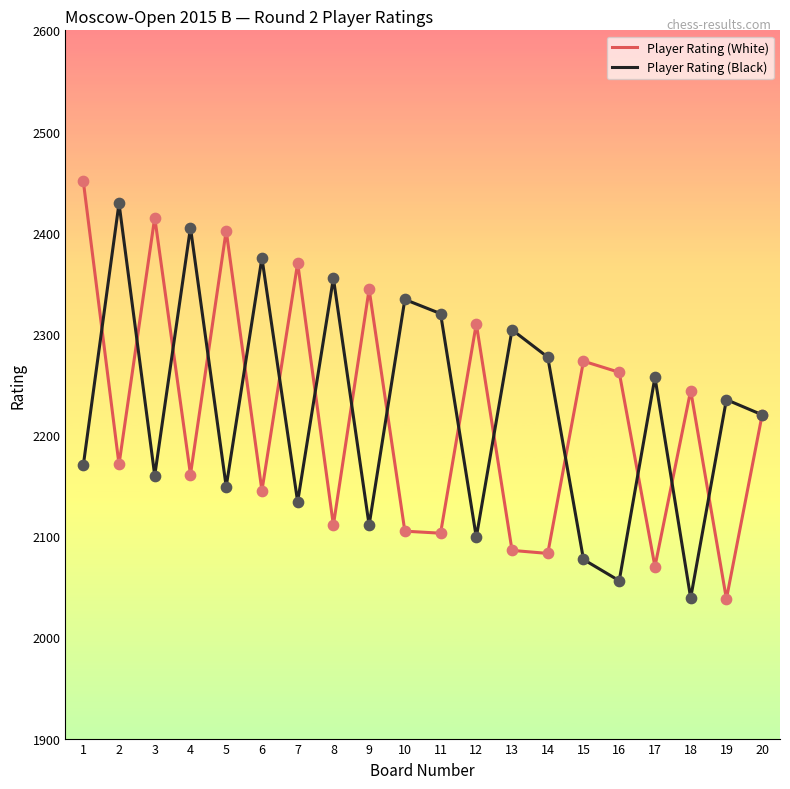

At how many categories does at least one series exceed 2387?

5